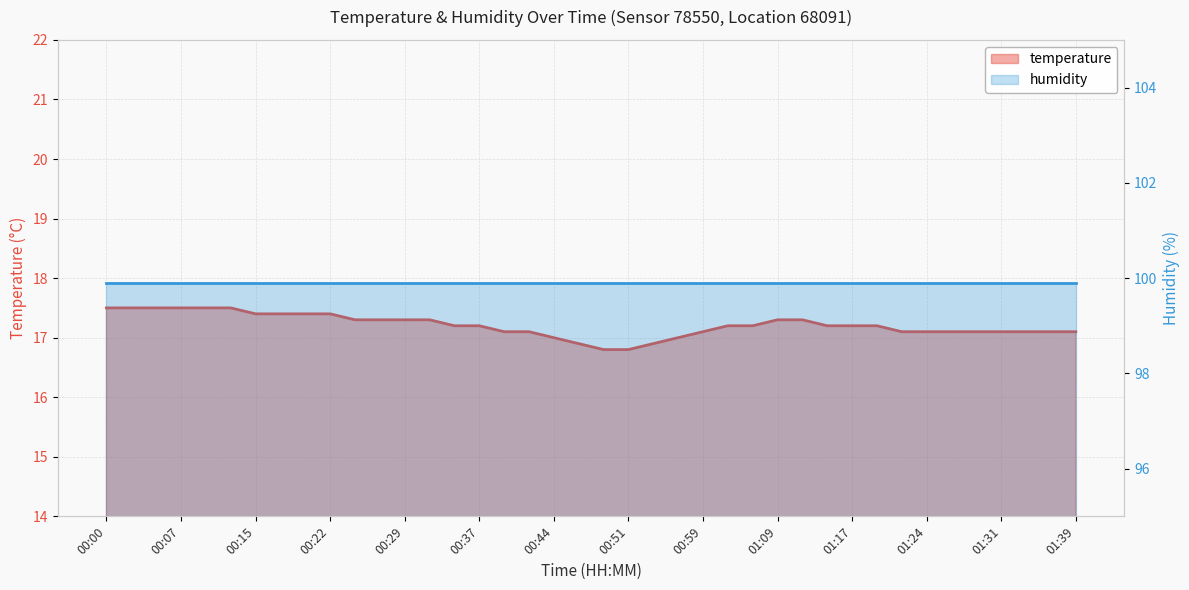

Reading right to left, transcribe all the data shown in this chart.

17.1	17.1	17.1	17.1	17.1	17.1	17.1	17.1	17.2	17.2	17.2	17.3	17.3	17.2	17.2	17.1	17.0	16.9	16.8	16.8	16.9	17.0	17.1	17.1	17.2	17.2	17.3	17.3	17.3	17.3	17.4	17.4	17.4	17.4	17.5	17.5	17.5	17.5	17.5	17.5